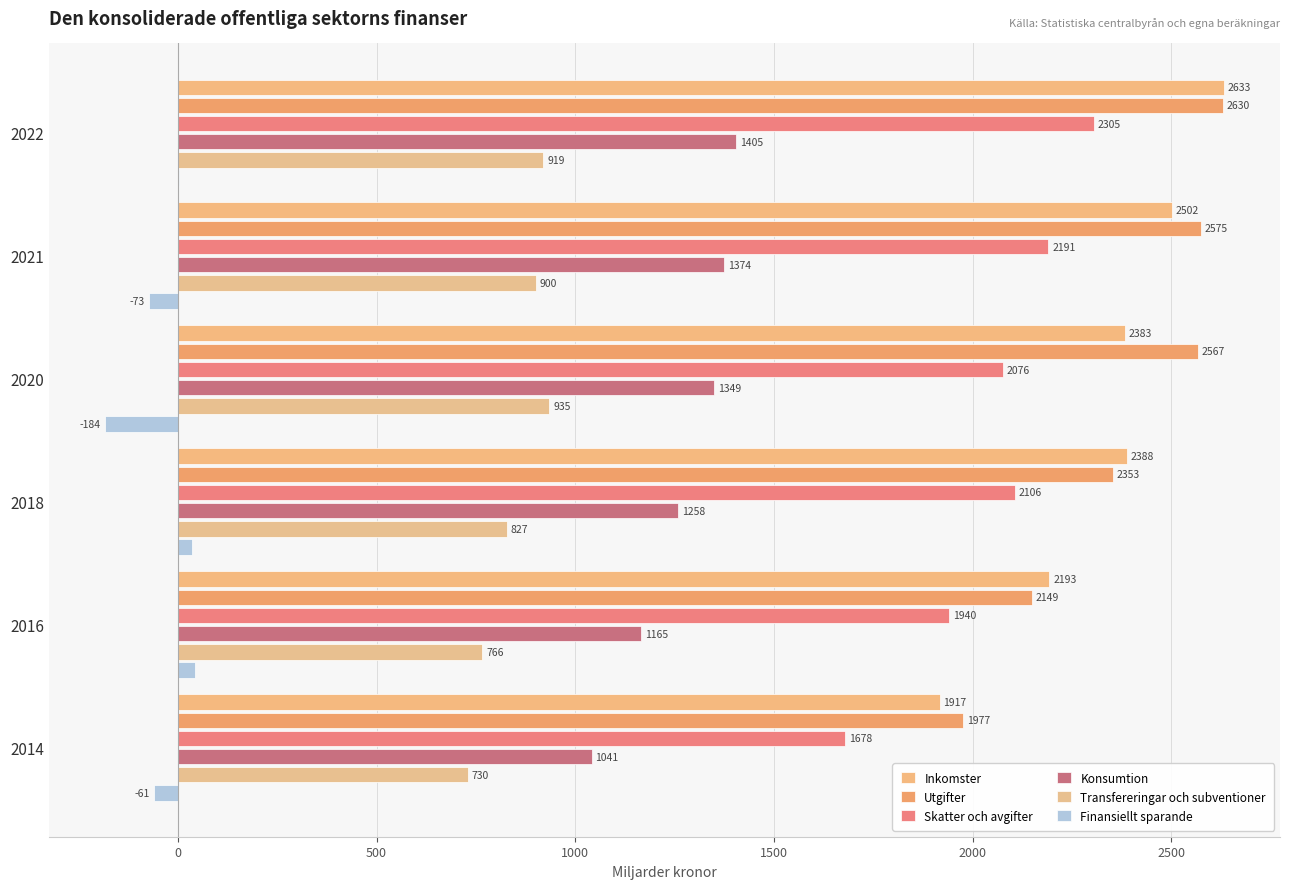

Which series has the largest range (max minus min)?

Inkomster